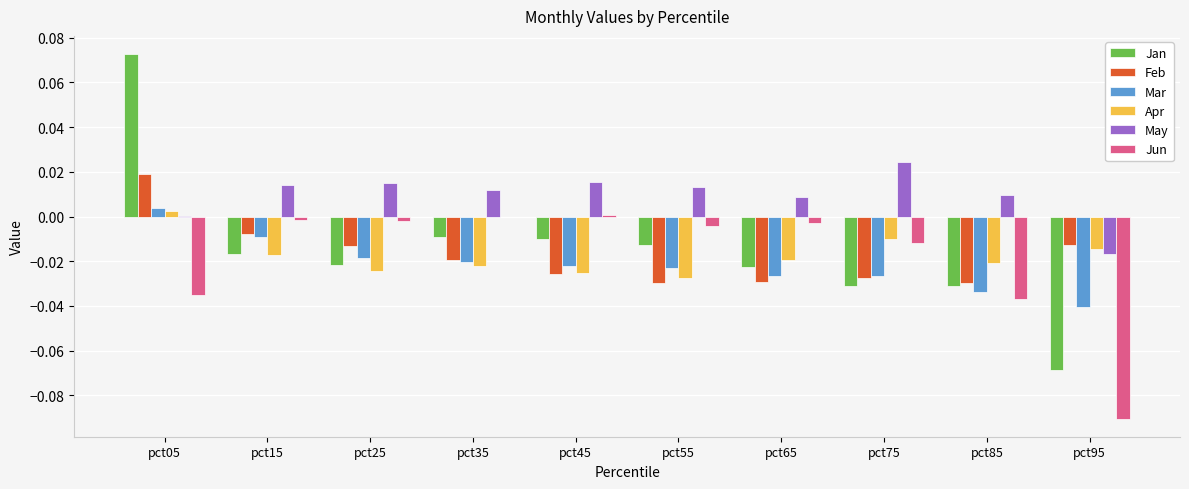

Between pct05 and pct55, which series saw the biggest shift?

Jan